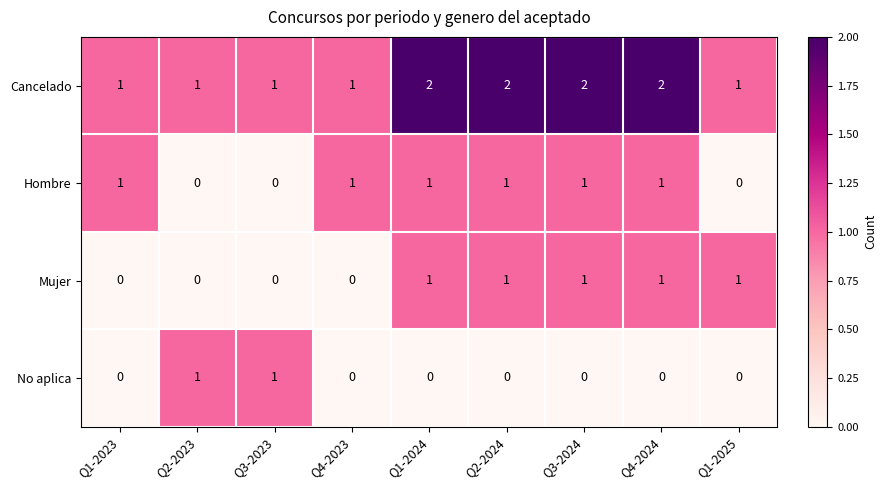

How many data points does each series have?

9